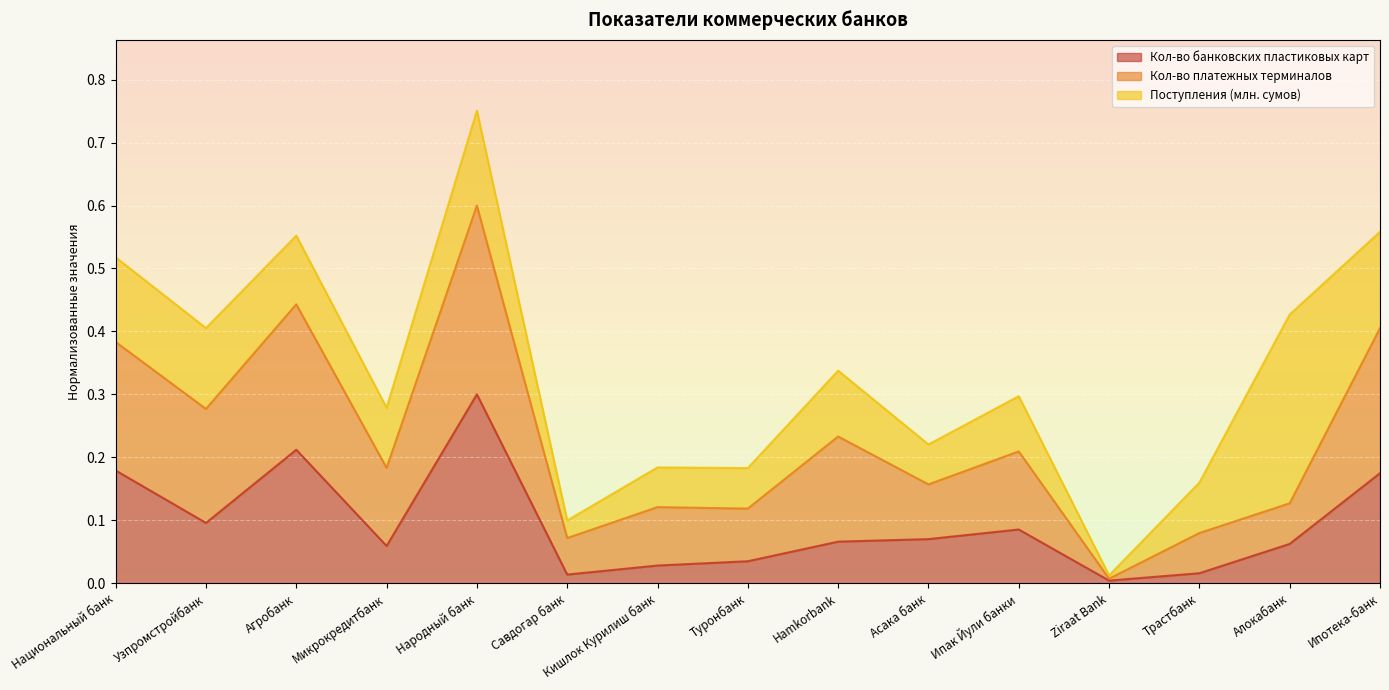

What is the average value of the Кол-во банковских пластиковых карт series?

0.1